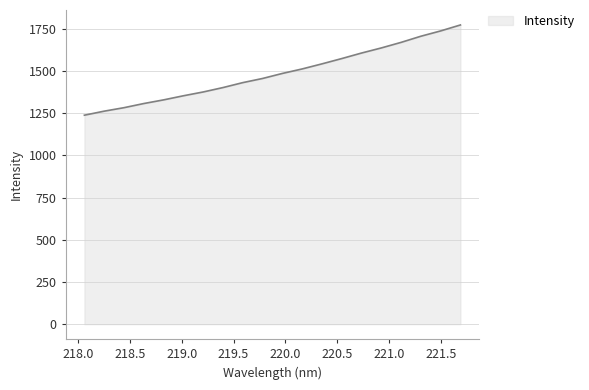

What is the maximum value shown in the chart?

1772.0